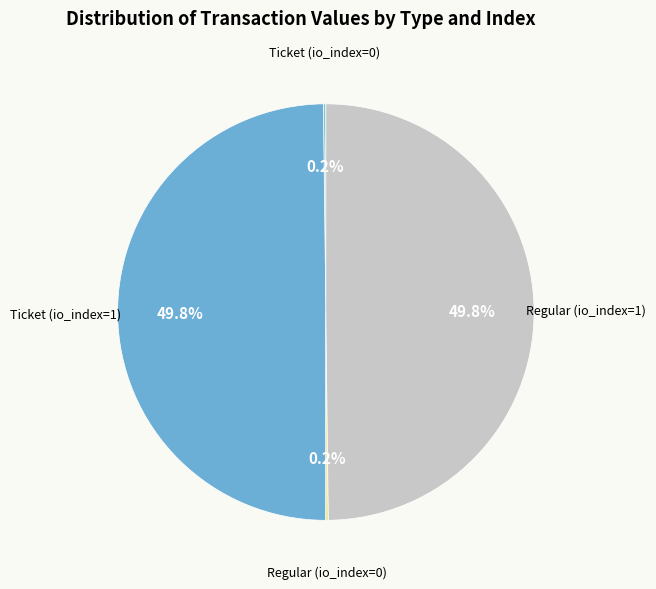

What portion of the pie excludes Regular (io_index=1)?

50.2%